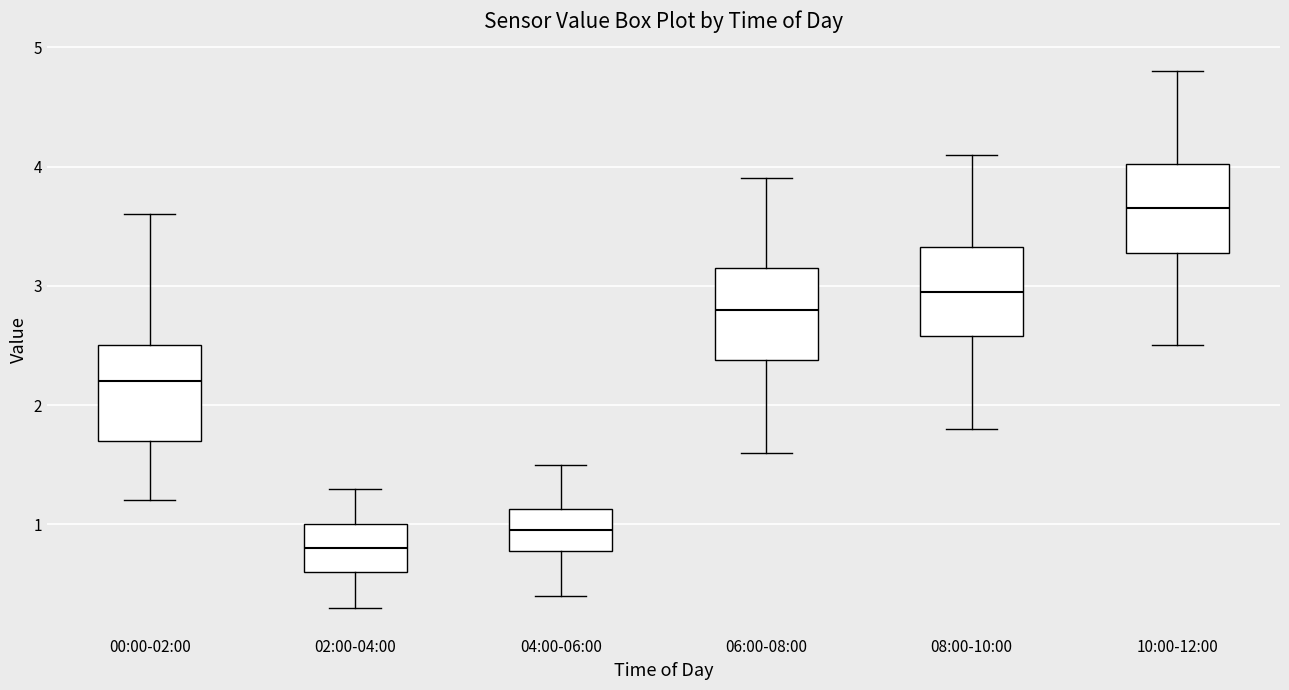

Where does the lower whisker of the box for 00:00-02:00 end on the y-axis? The values are not printed on the chart, so give them approximately, as read against the axis.

1.2